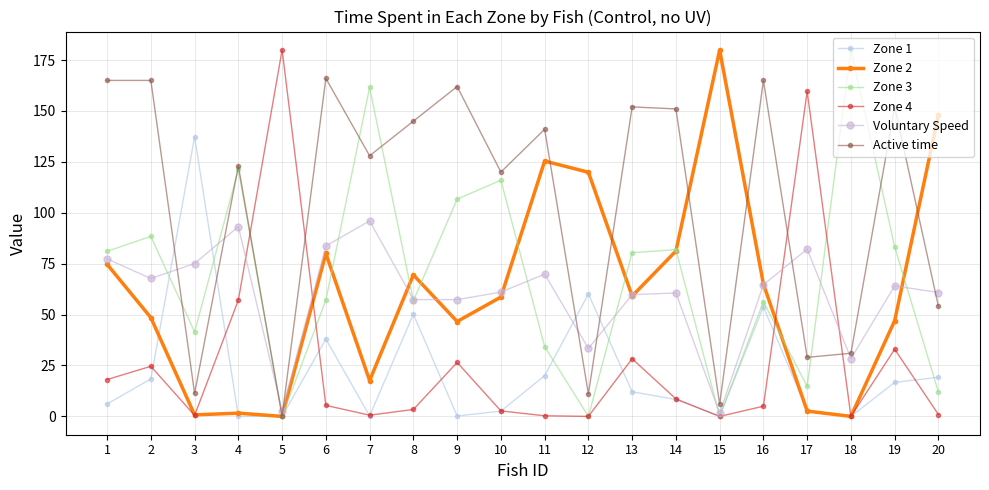

What is the value of the Voluntary Speed point at the 16th from the left?

64.7